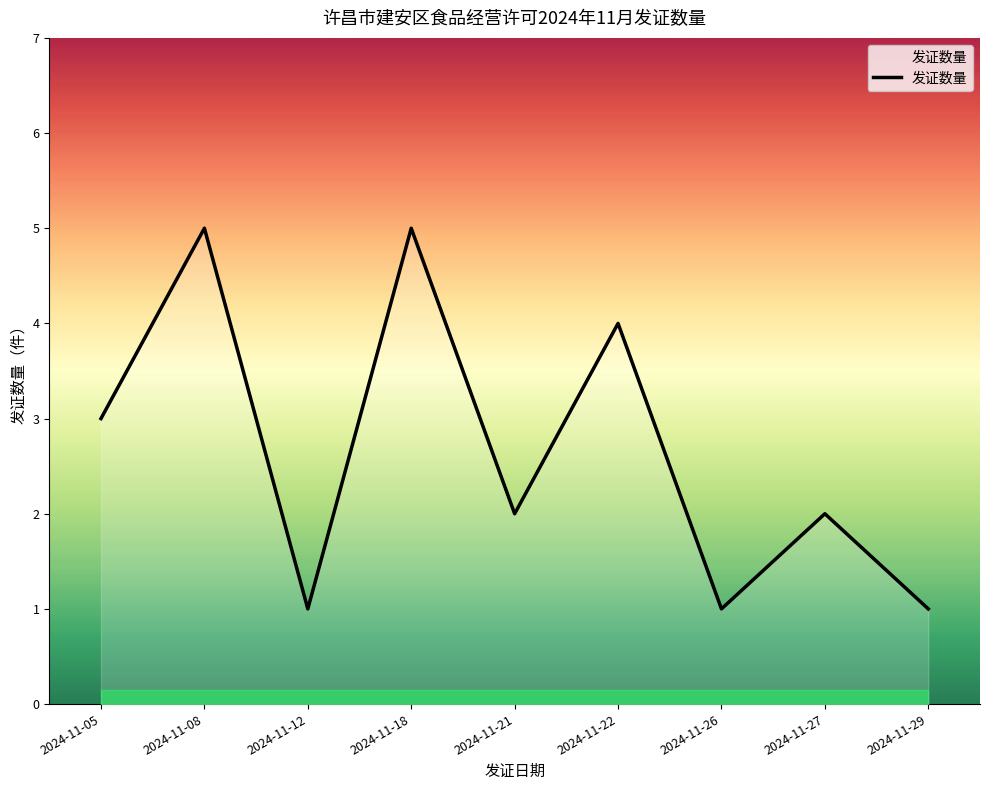

What is the difference between the maximum and minimum values?

4